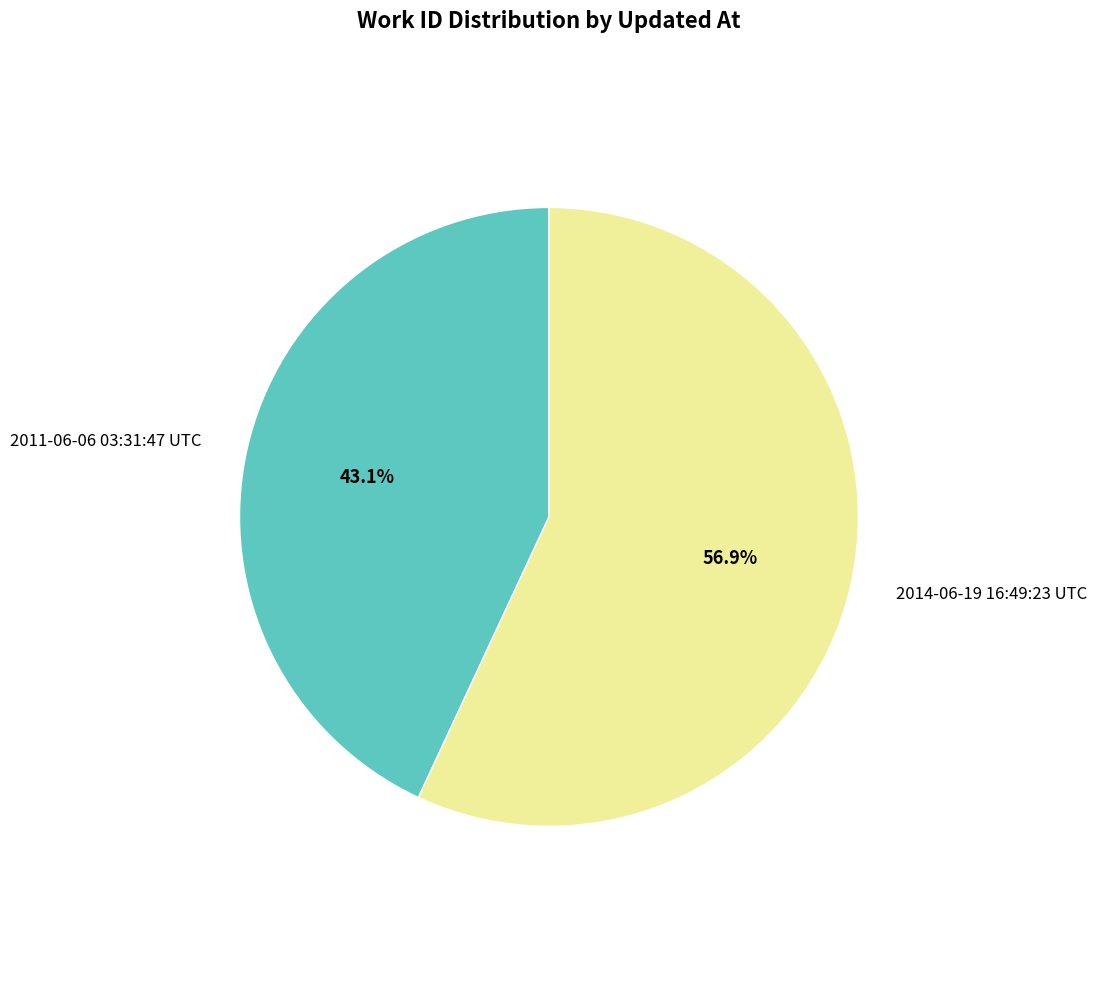

To the nearest percent, what percentage of the pie is 2011-06-06 03:31:47 UTC?

43%